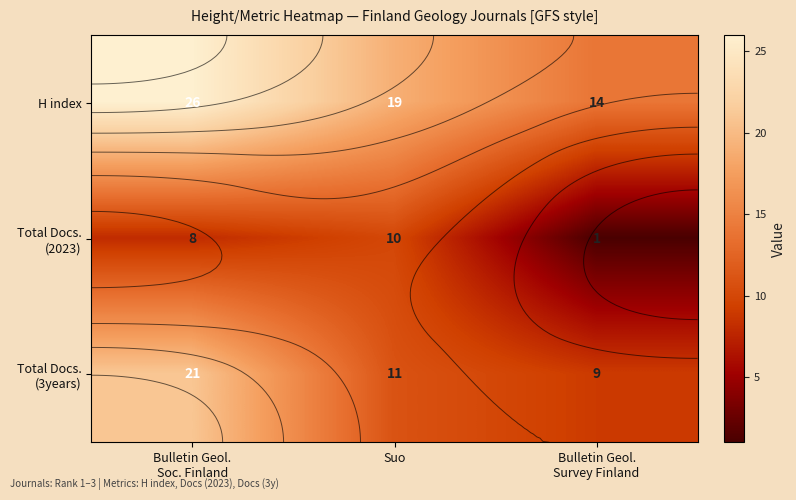

What is the highest value of the H index series?

26